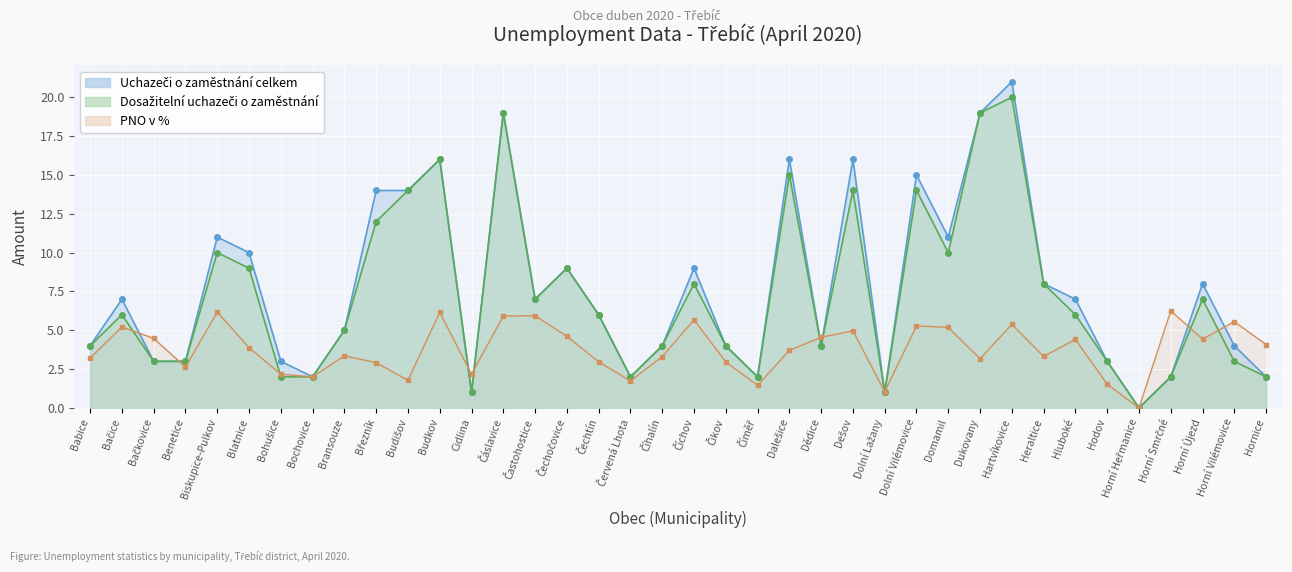

How many data points in PNO v % are above 3?

25